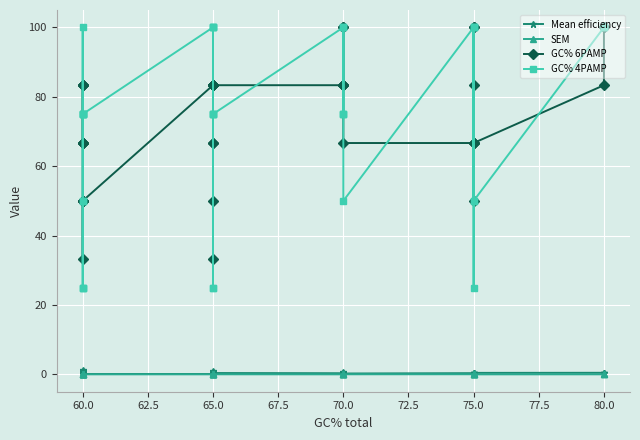

Which series changed the most between 60.0 and 65.0?

GC% 4PAMP